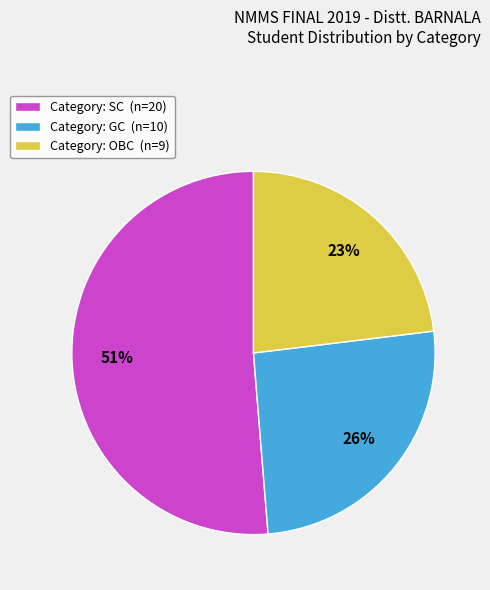

To the nearest percent, what is the difference between the largest and smallest slice percentages?

28%